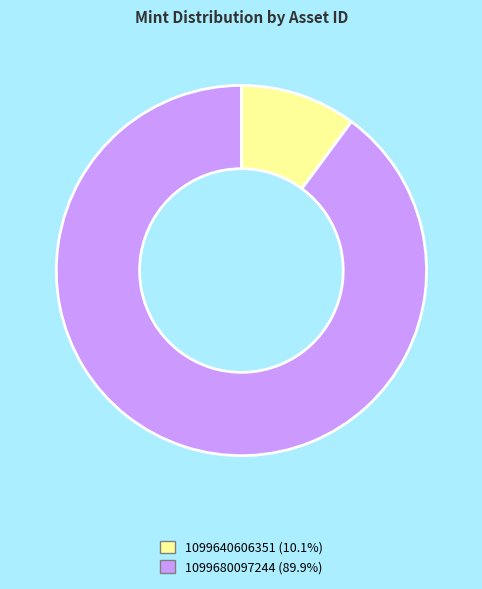

Is the sum of 1099680097244 (89.9%) and 1099640606351 (10.1%) greater than half?

Yes